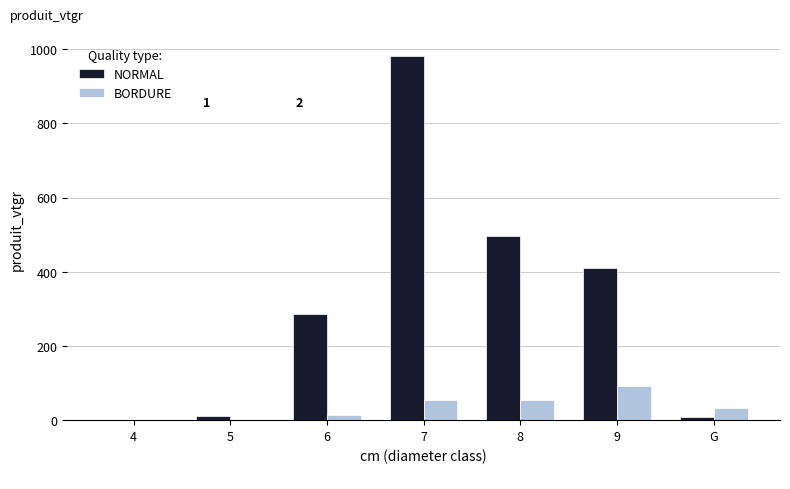

What is the greatest value displayed?

982.8